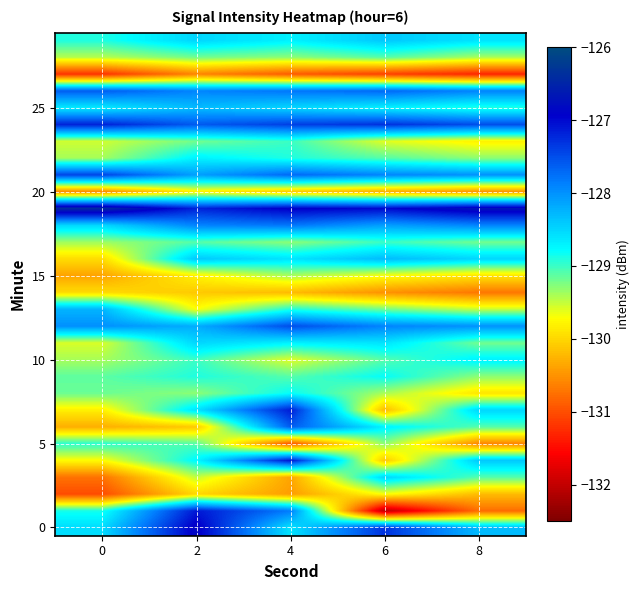

Between 2 and 4, which is larger?

2